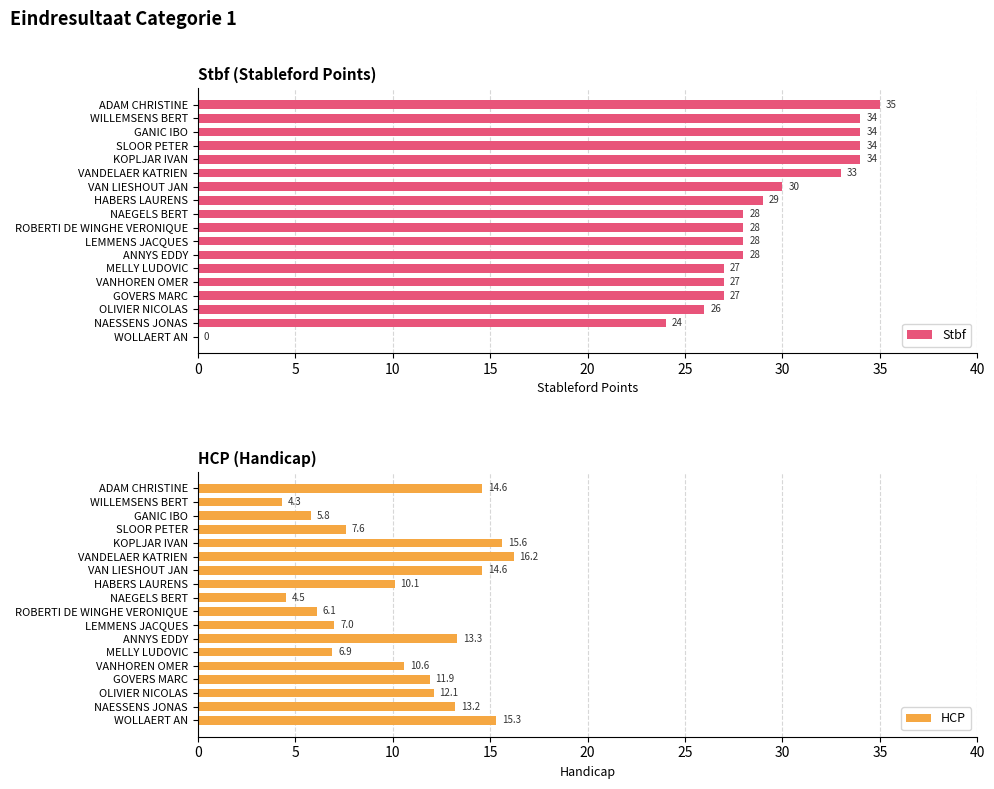

What are all the series names shown in the legend?

Stbf, HCP